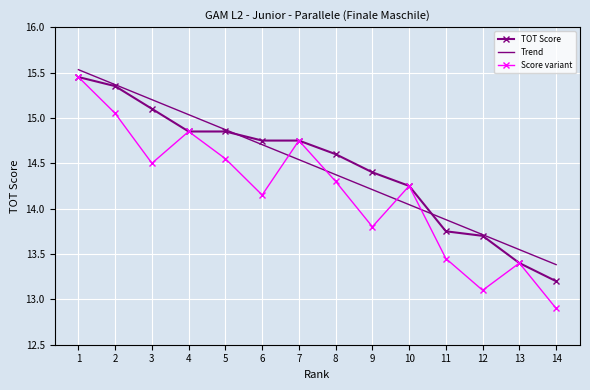

List the labels in order of Trend value, largest first.

1, 2, 3, 4, 5, 6, 7, 8, 9, 10, 11, 12, 13, 14